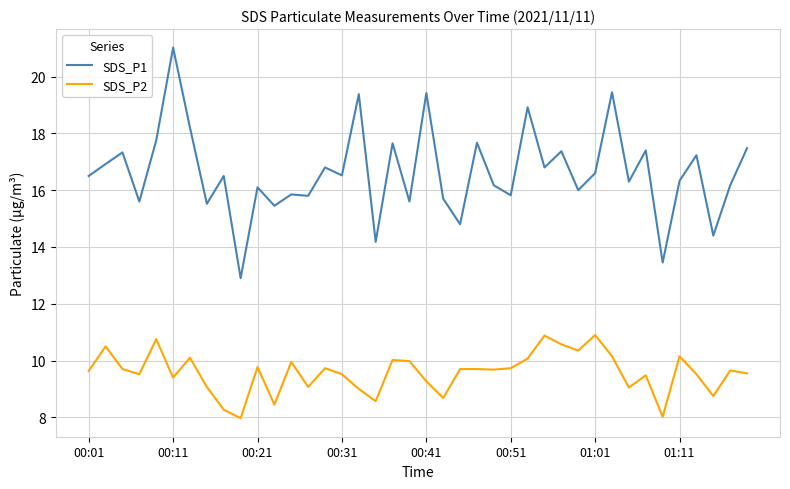

What is the difference between the maximum and minimum values in the SDS_P1 series?

8.1